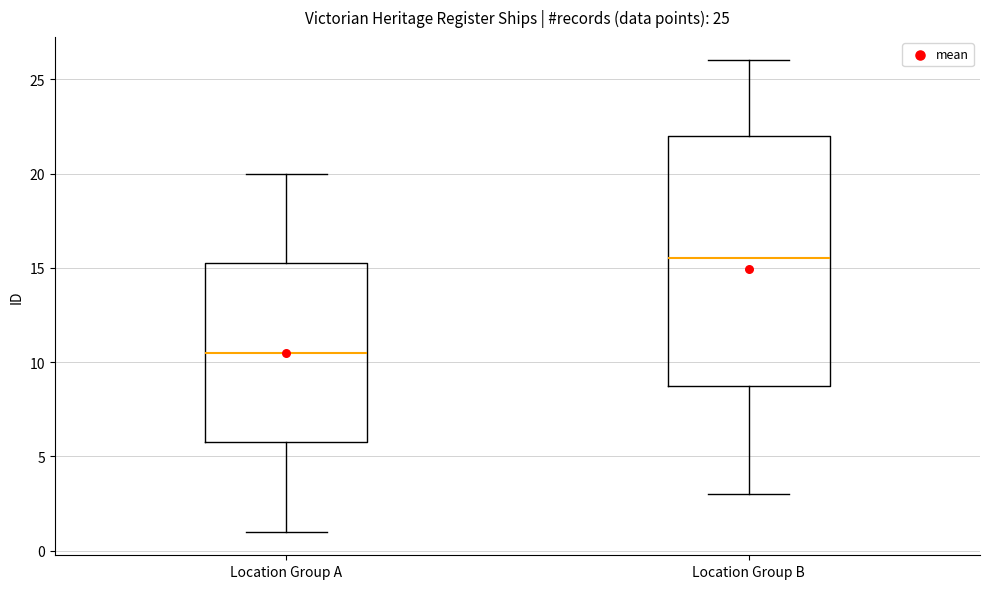

Which box is the tallest, from its lower edge to its upper edge?

Location Group B